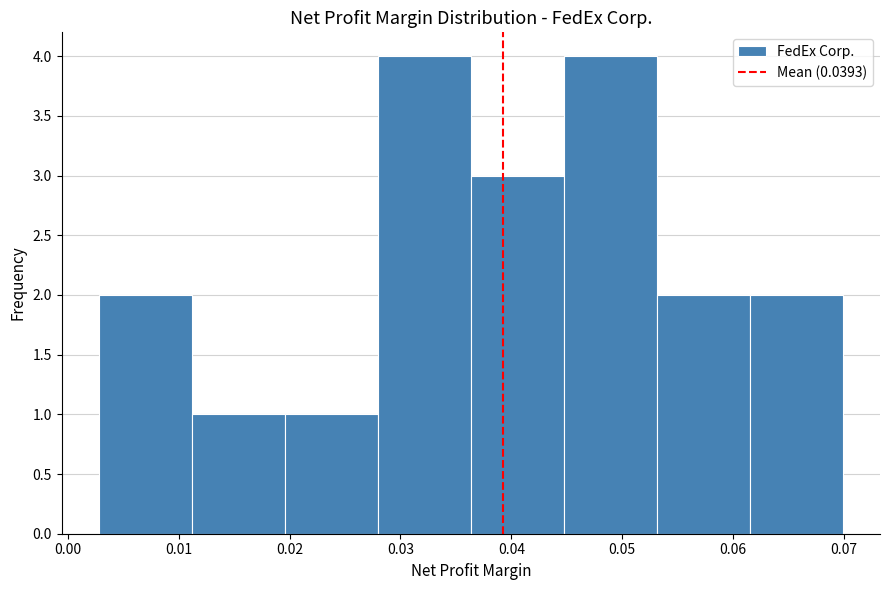

Reading left to right, transcribe this chart: for each bar, give the range it covers on the x-axis and its height. Neither the bar edges nor the heights are printed on the chart, so give them approximately, as read against the axes.

0.003 to 0.011: 2
0.011 to 0.020: 1
0.020 to 0.028: 1
0.028 to 0.036: 4
0.036 to 0.045: 3
0.045 to 0.053: 4
0.053 to 0.062: 2
0.062 to 0.070: 2